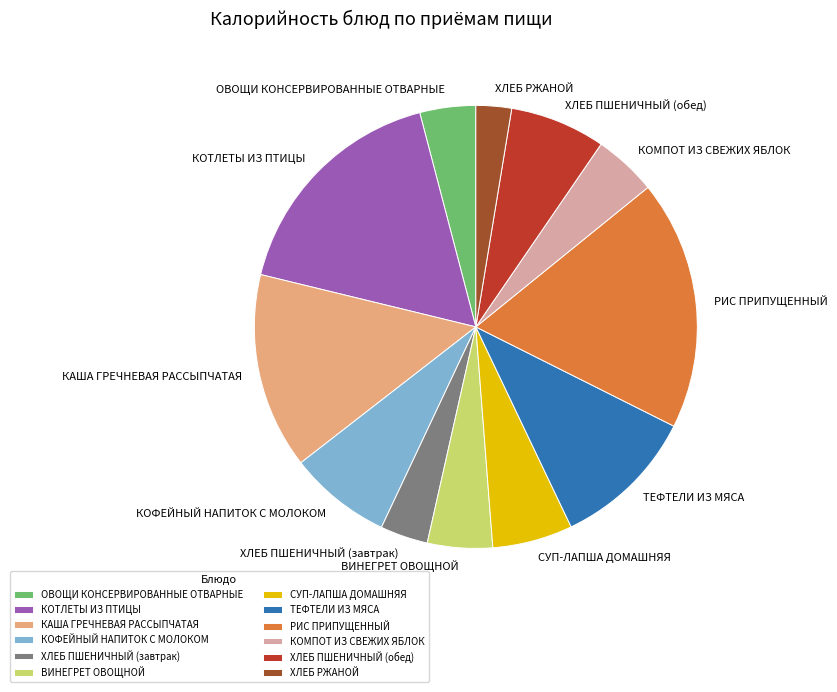

Which slice is the smallest?

ХЛЕБ РЖАНОЙ